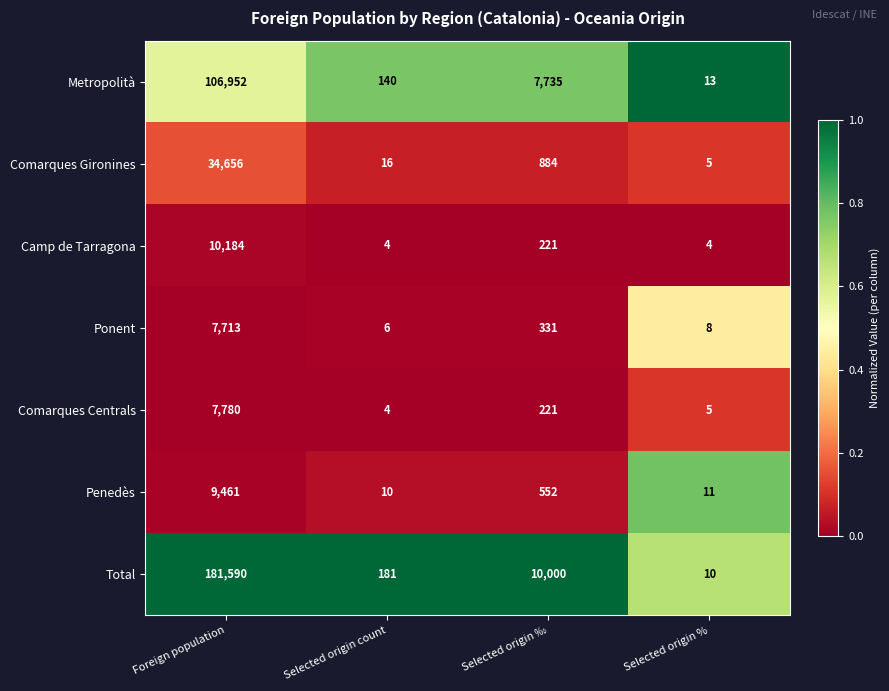

At which label does Camp de Tarragona reach its peak?

Foreign population